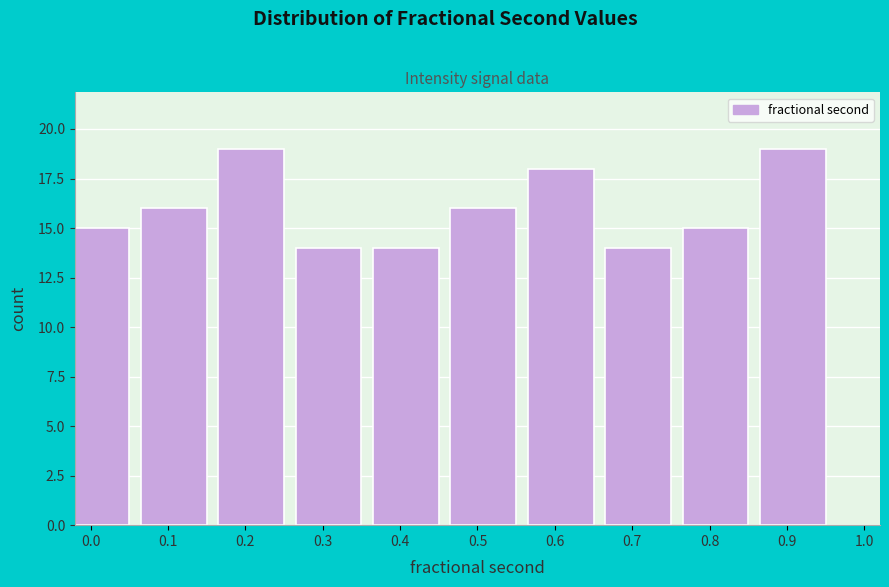

Reading left to right, what are all the values shown in this chart?

0.0=15	0.1=16	0.2=19	0.3=14	0.4=14	0.5=16	0.6=18	0.7=14	0.8=15	0.9=19